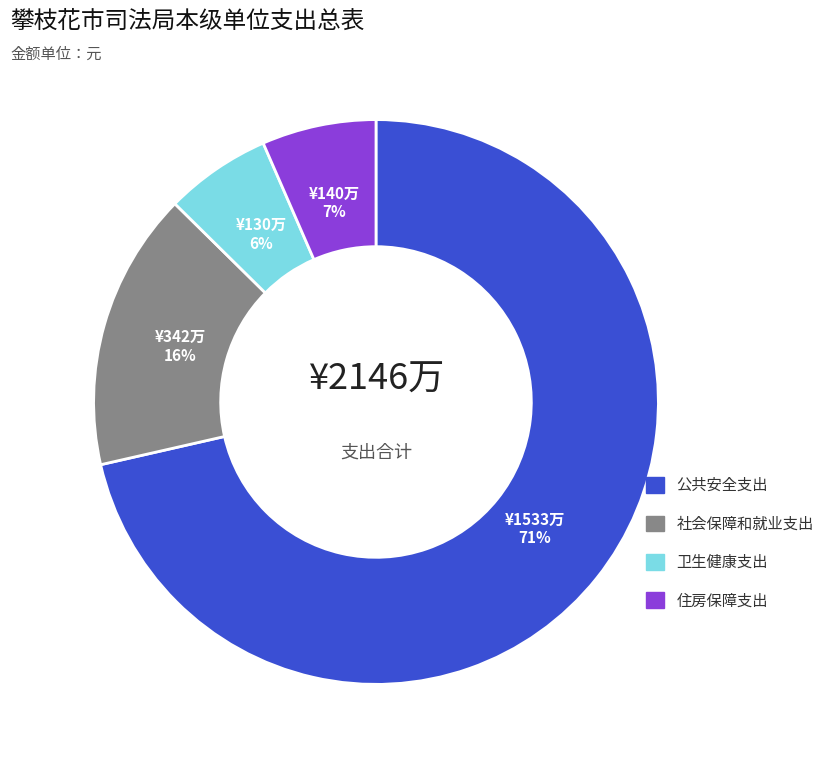

Is the sum of 公共安全支出 and 住房保障支出 greater than half?

Yes